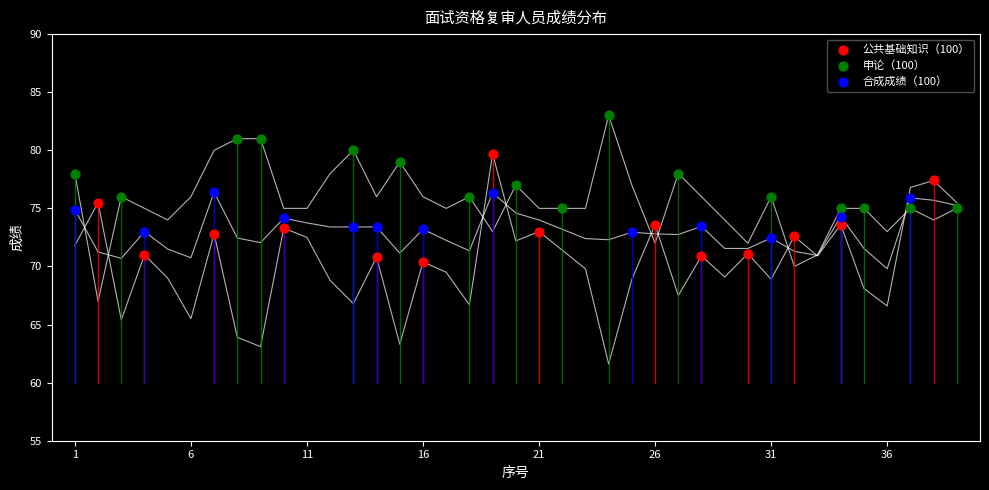

Which series contains the lowest Y value?

公共基础知识（100）